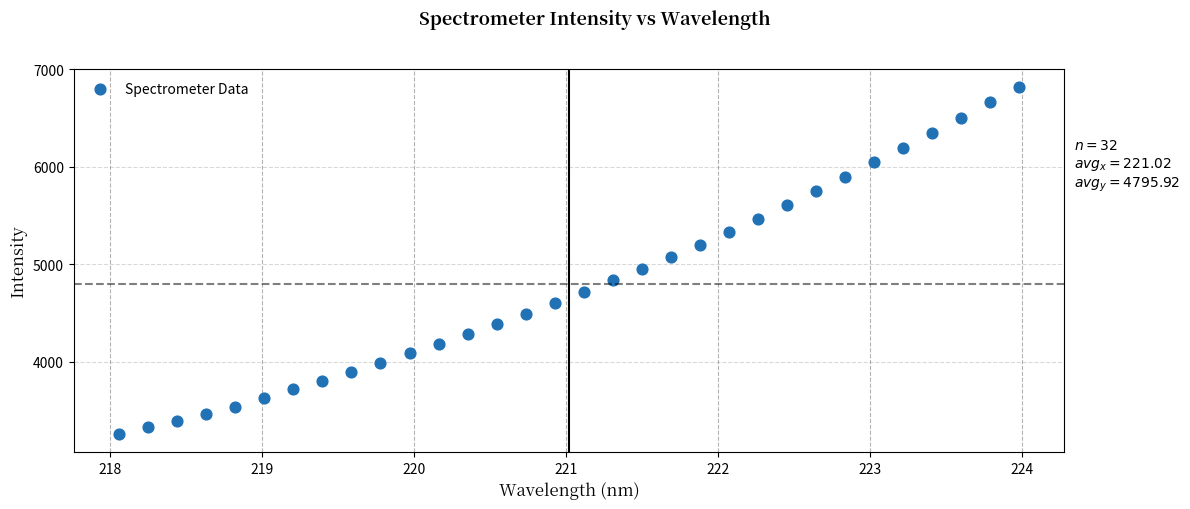

What is the range of Y values (max minus min)?

3570.4